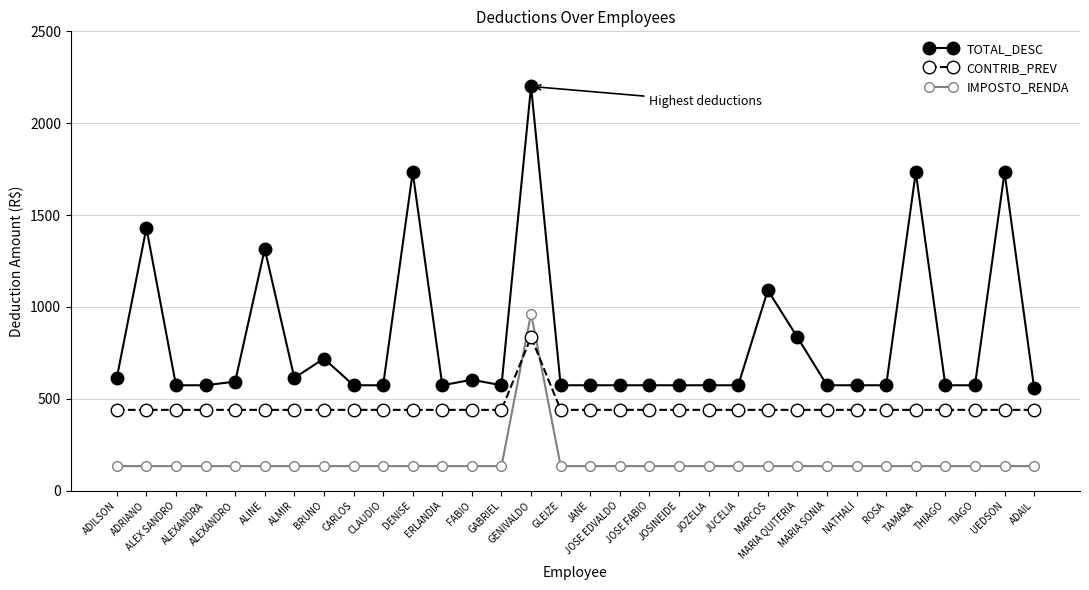

How many lines are shown in the chart?

3